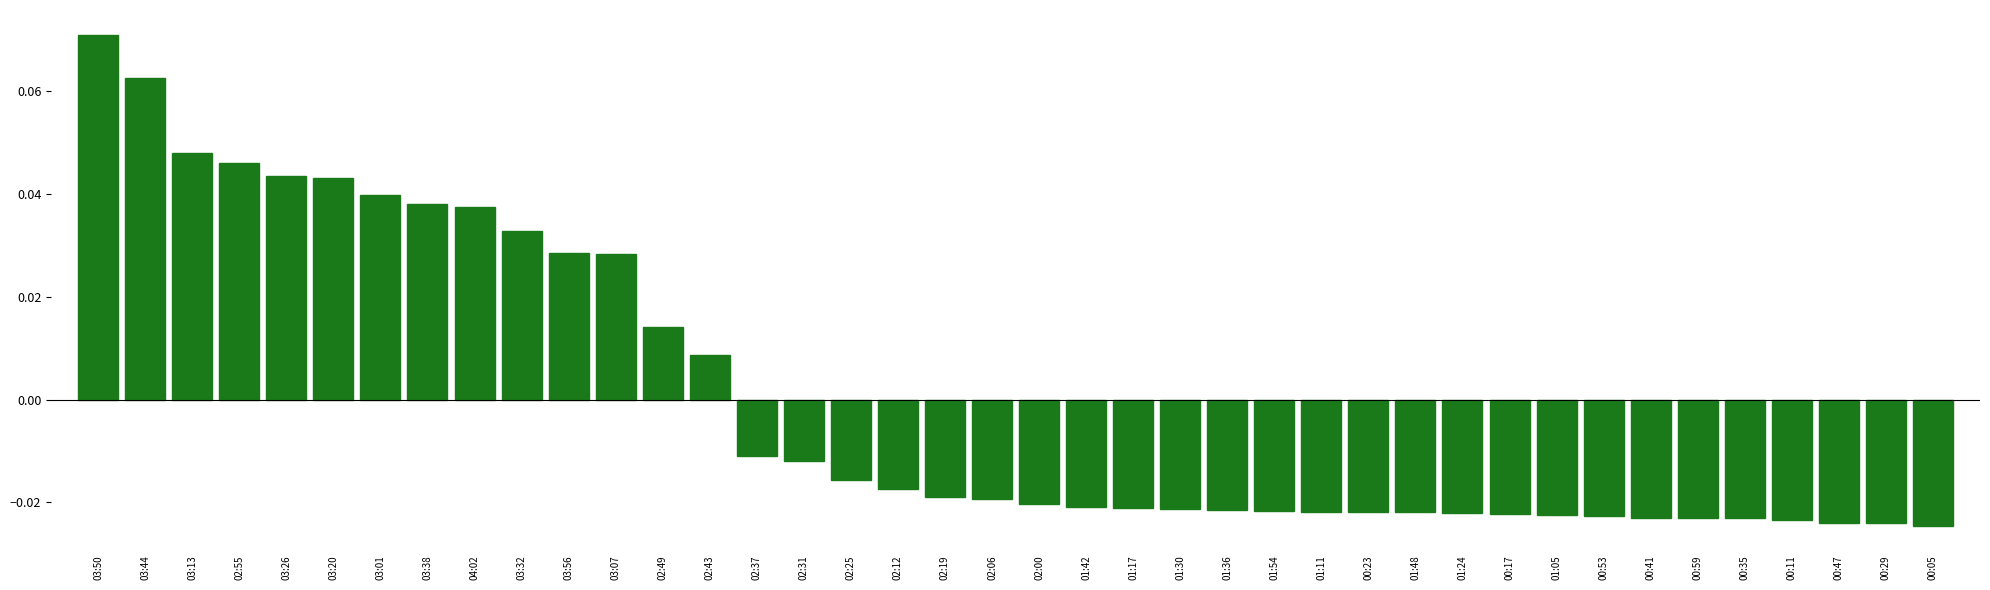

Is it true that the value at 04:02 is 0.1?

False